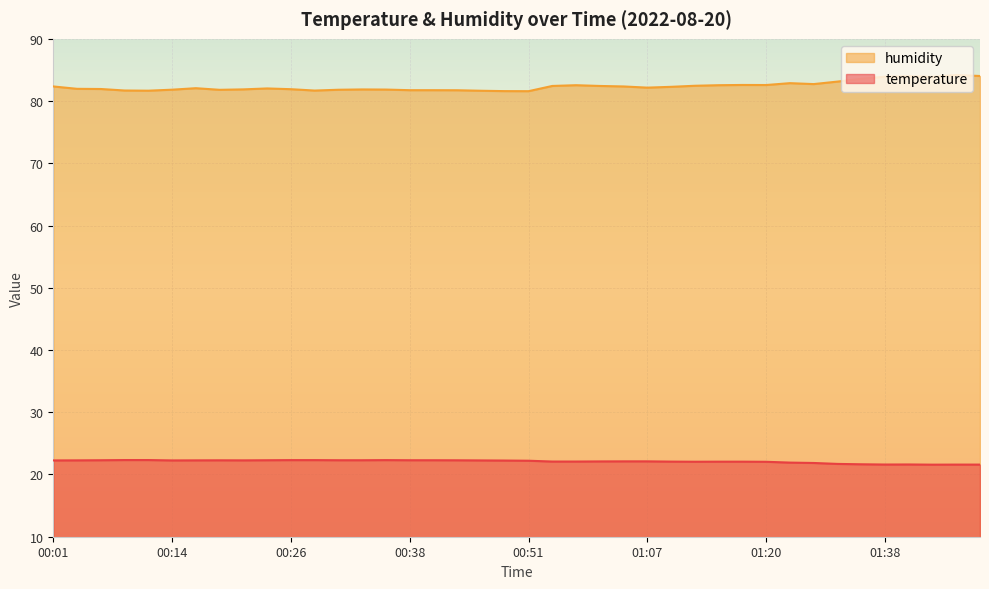

Which category has the highest value in the temperature series?

00:09